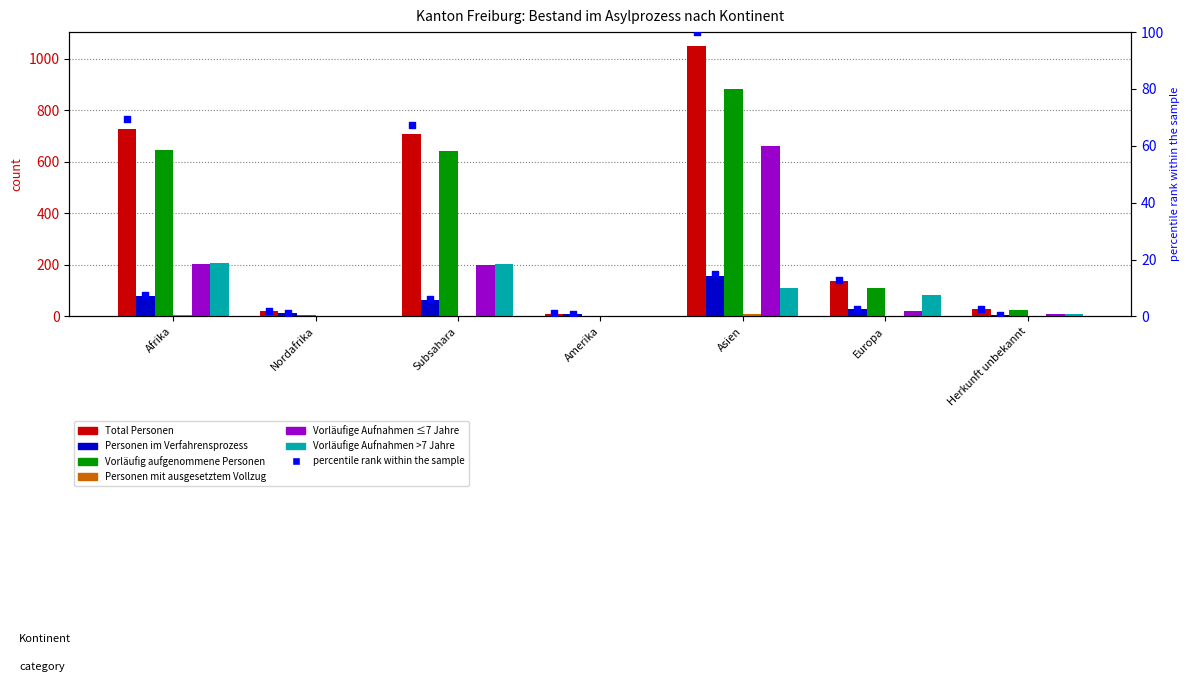

What are all the series names shown in the legend?

Total Personen, Personen im Verfahrensprozess, Vorläufig aufgenommene Personen, Personen mit ausgesetztem Vollzug, Vorläufige Aufnahmen ≤7 Jahre, Vorläufige Aufnahmen >7 Jahre